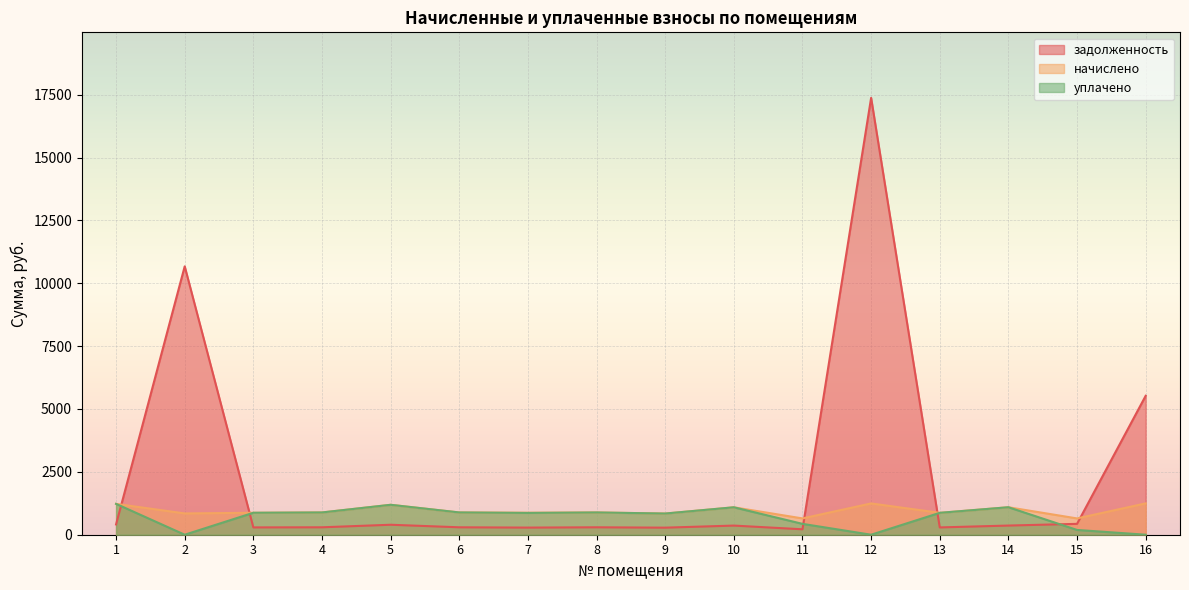

List the labels in order of задолженность value, largest first.

12, 2, 16, 15, 1, 5, 14, 10, 8, 4, 6, 3, 13, 7, 9, 11